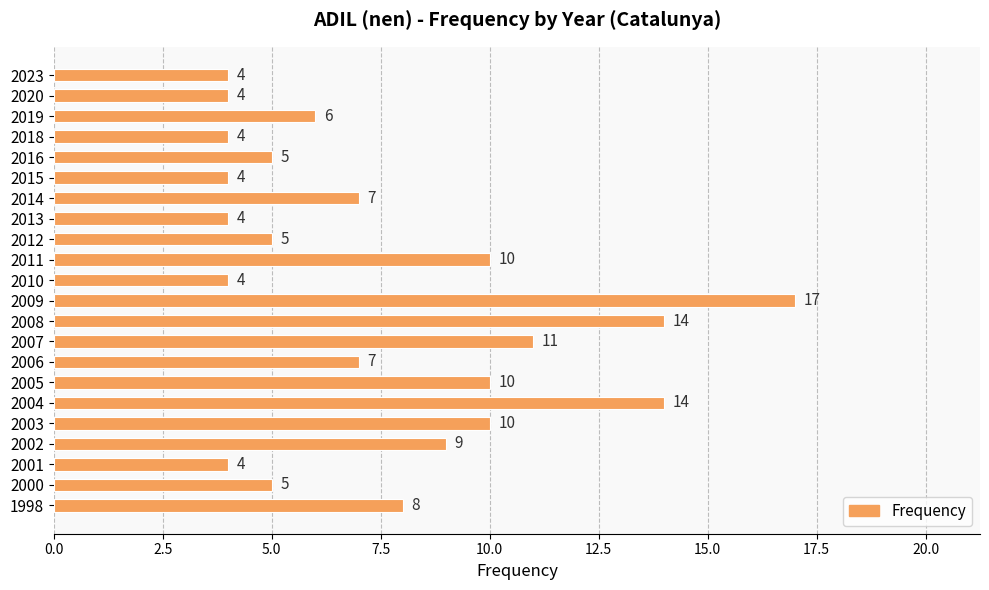

What is the change in value from 2019 to 2008?

+8